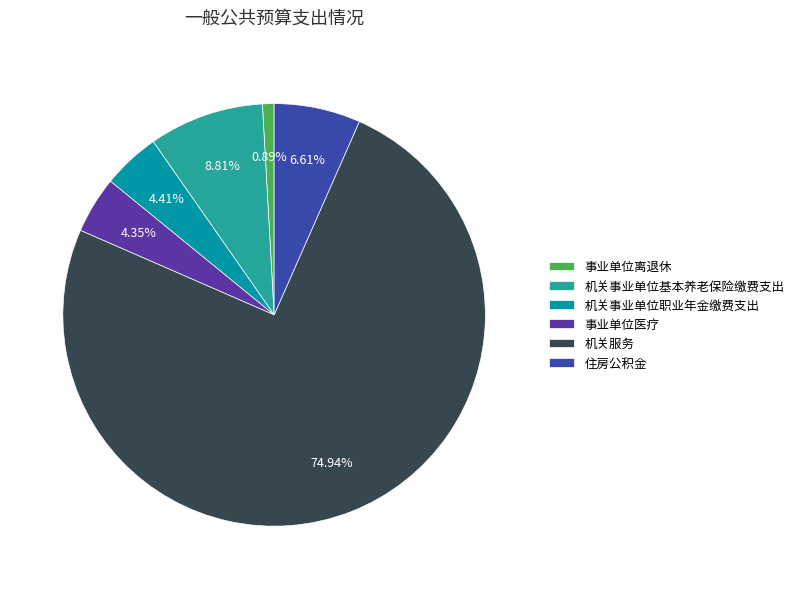

Count the number of slices in the pie.

6